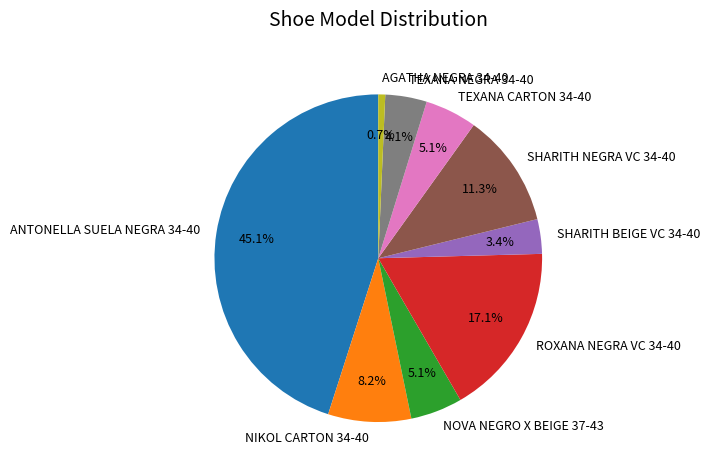

Combined, do SHARITH BEIGE VC 34-40 and SHARITH NEGRA VC 34-40 account for over 50%?

No